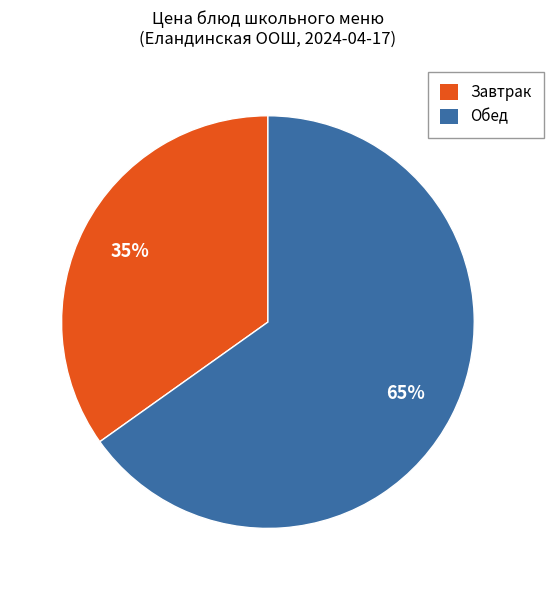

What percentage is the Завтрак slice, to the nearest percent?

35%